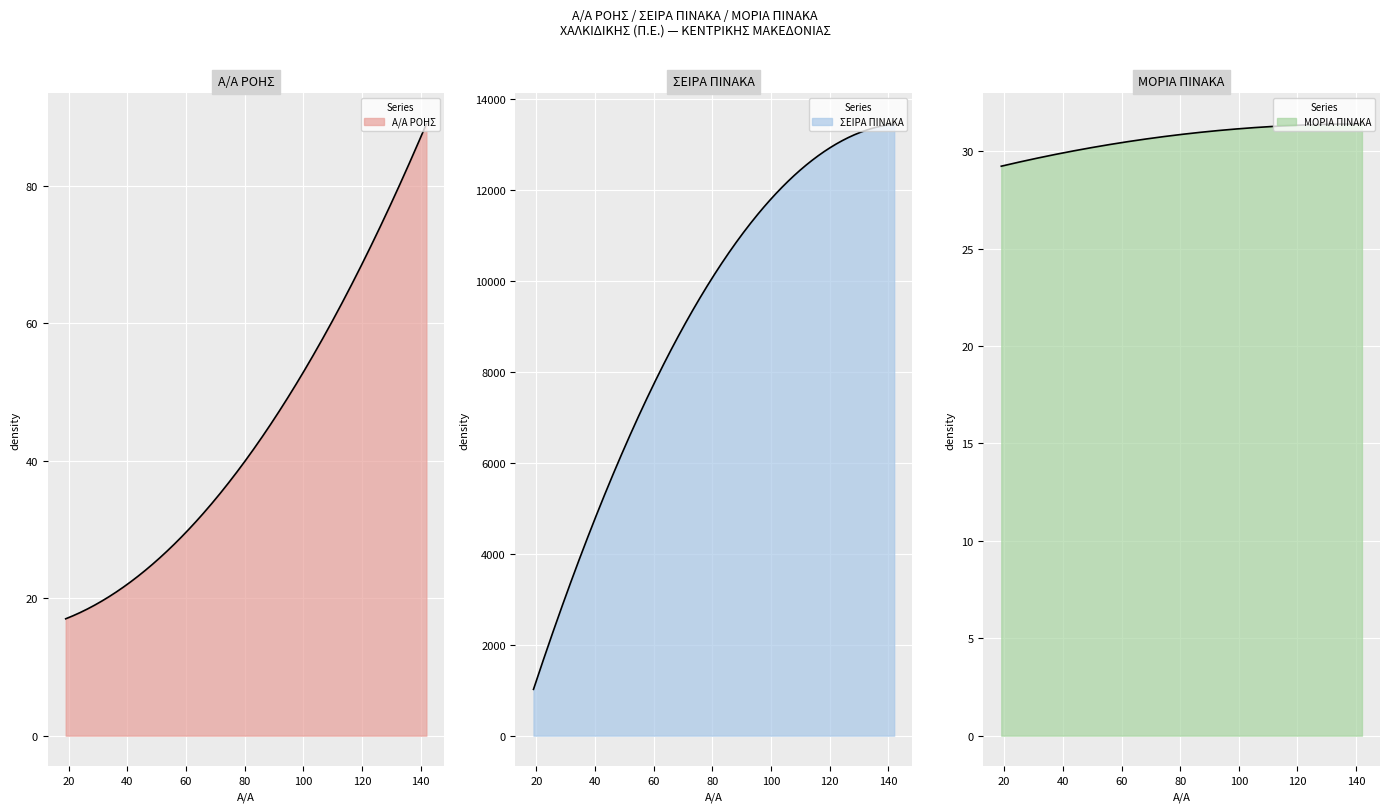

True or false: ΣΕΙΡΑ ΠΙΝΑΚΑ has a value of 9237.4 at 141.

False